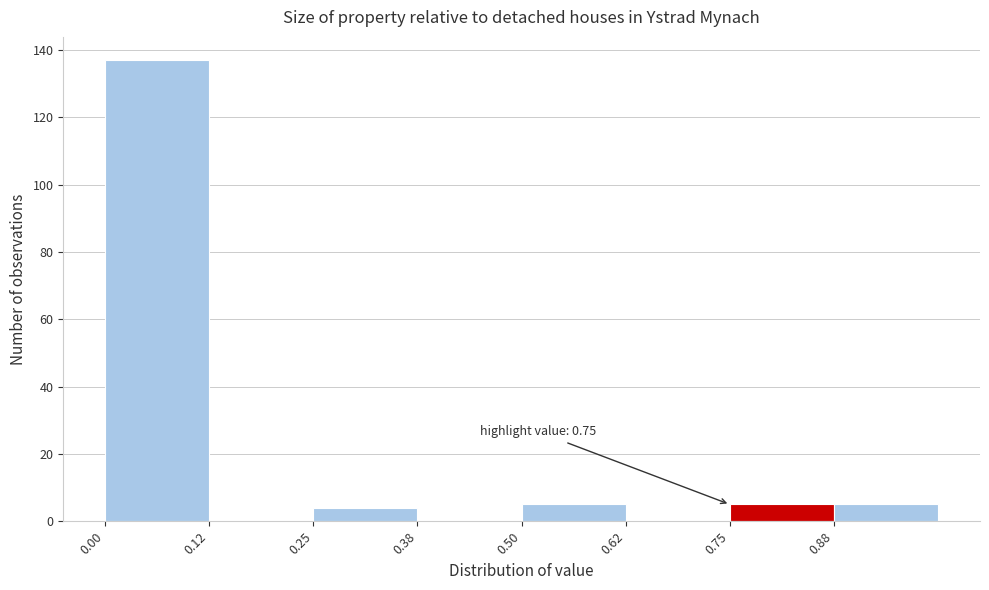

Which range on the x-axis has the tallest bar?

0.000 to 0.125